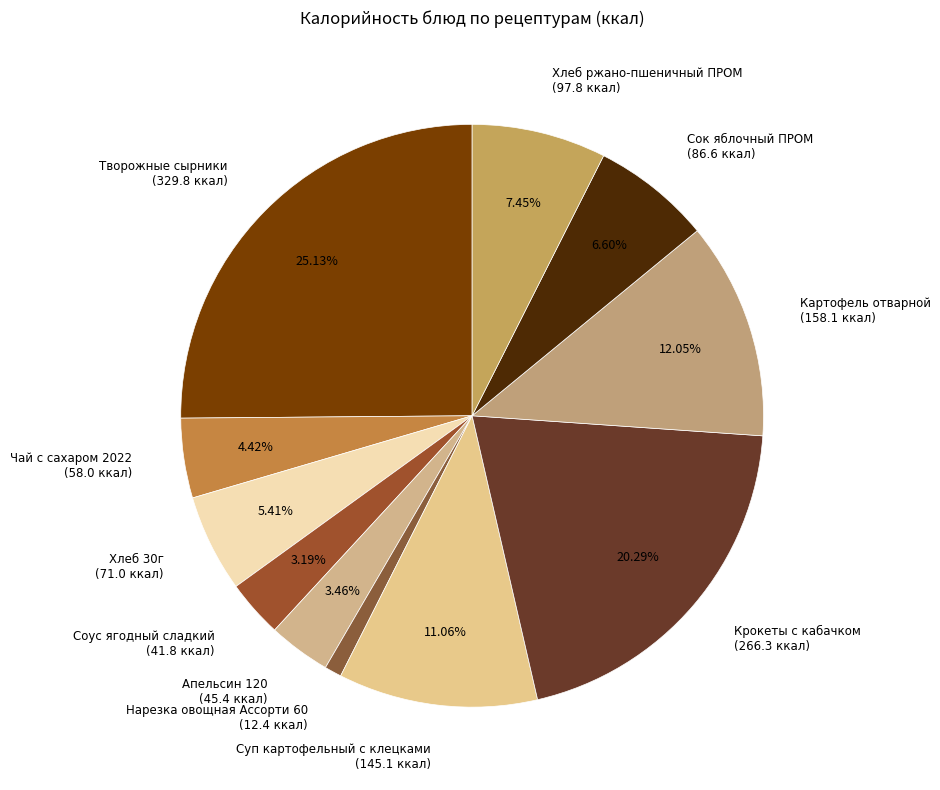

How many segments does this pie chart have?

11